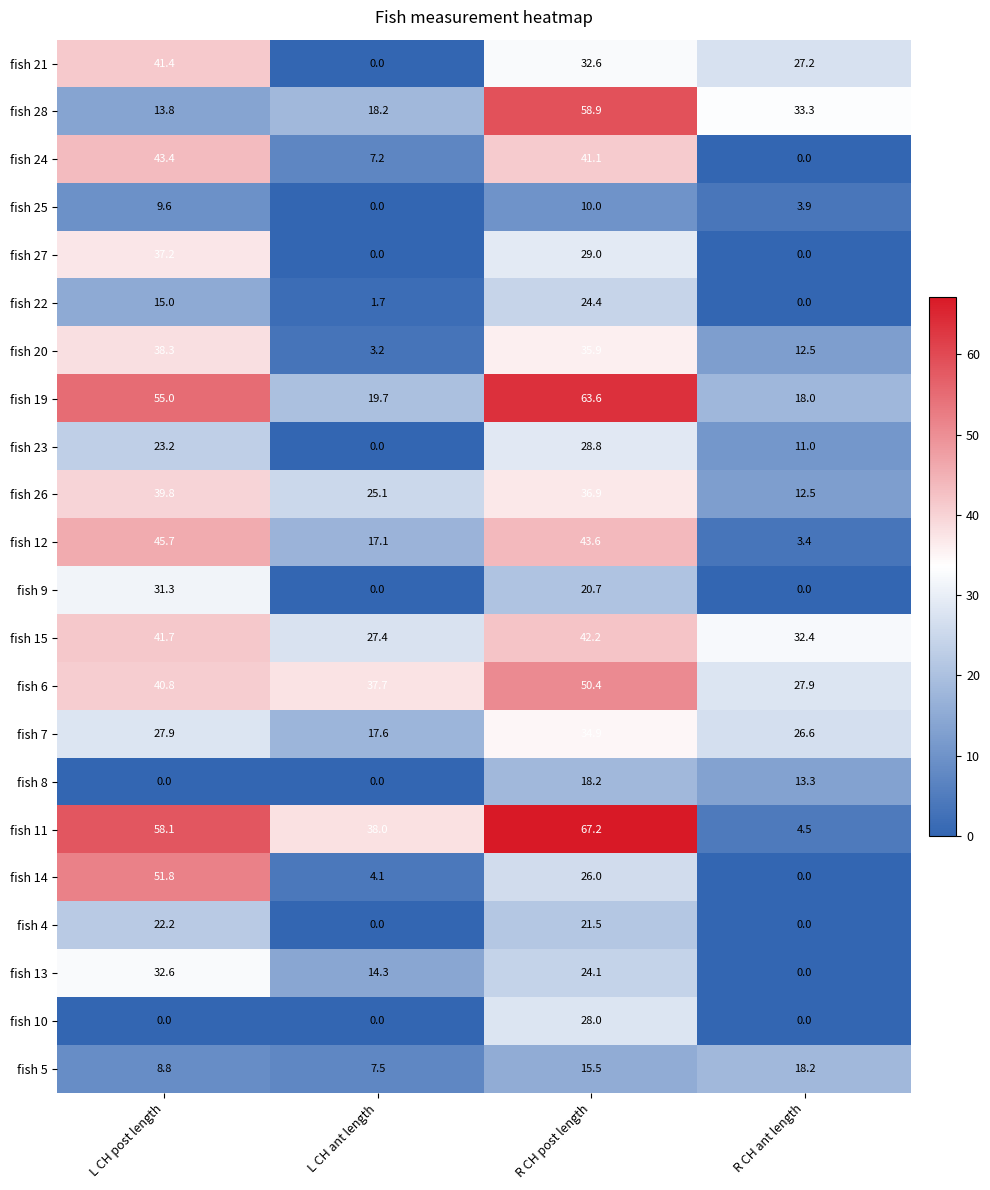

What is the spread (max minus min) of values at R CH post length?

57.2